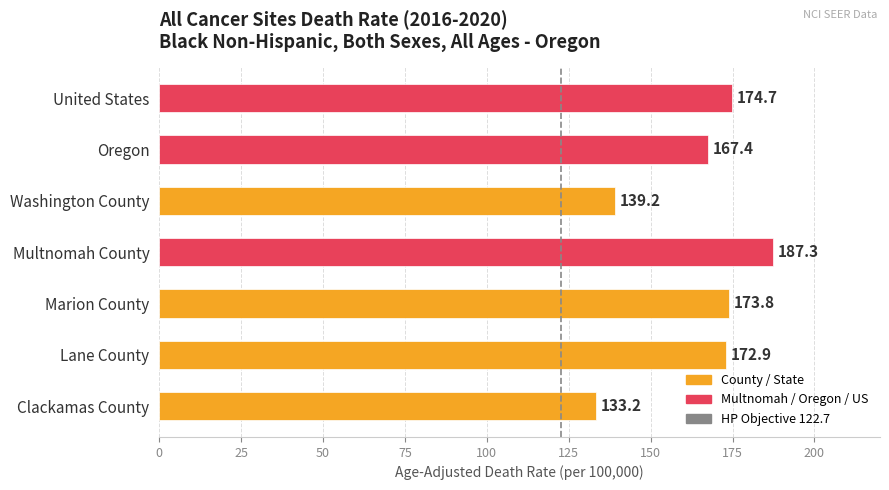

What is the difference between the maximum and minimum values?

54.1